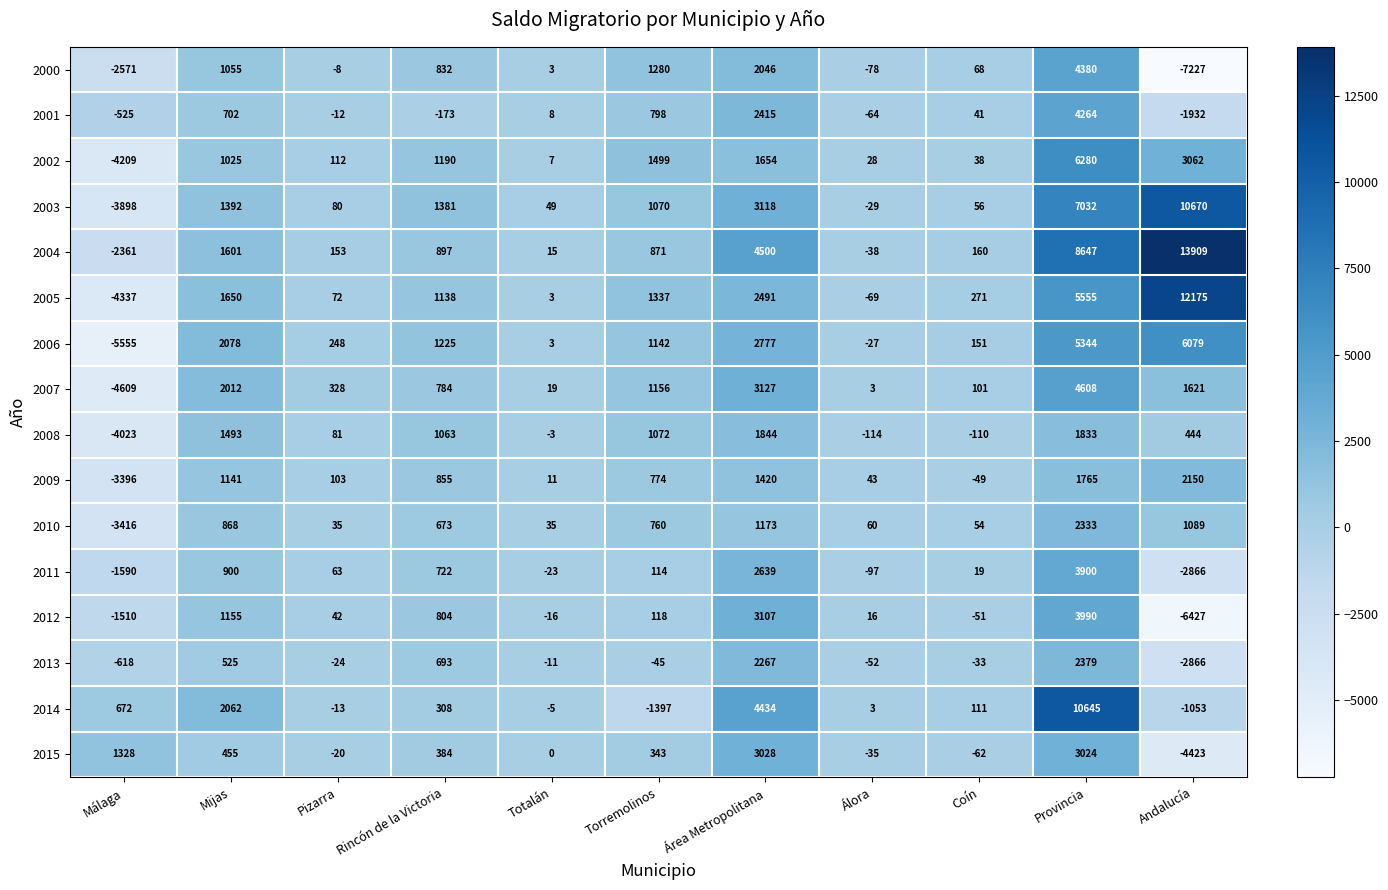

What is the difference between the highest and lowest values at Mijas?

1623